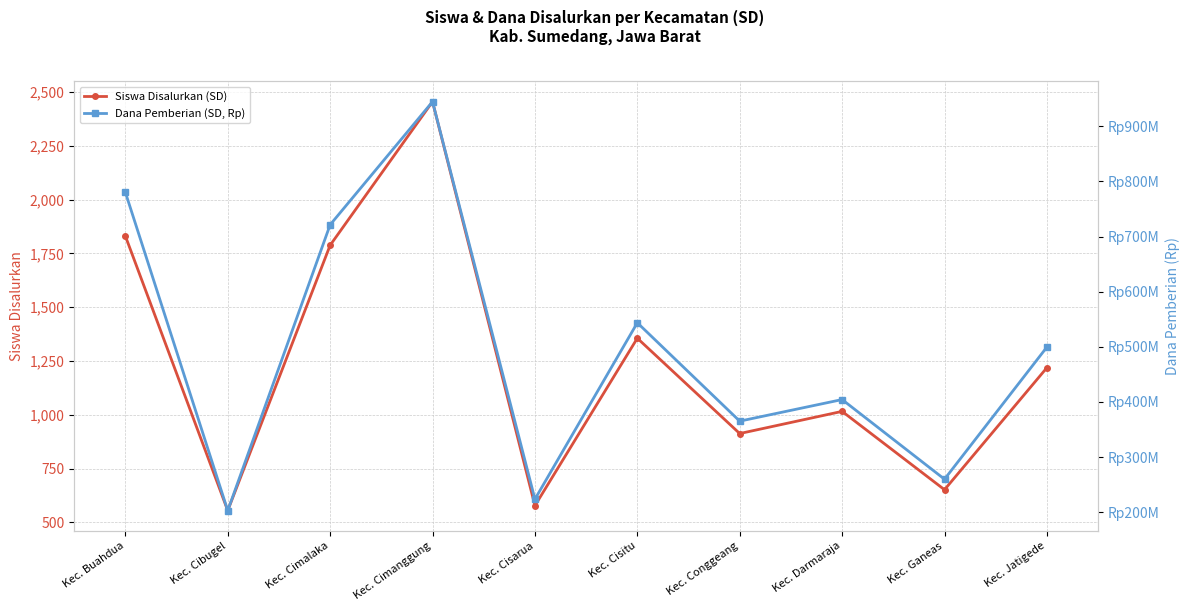

Does the chart display data point markers on the line(s)?

Yes